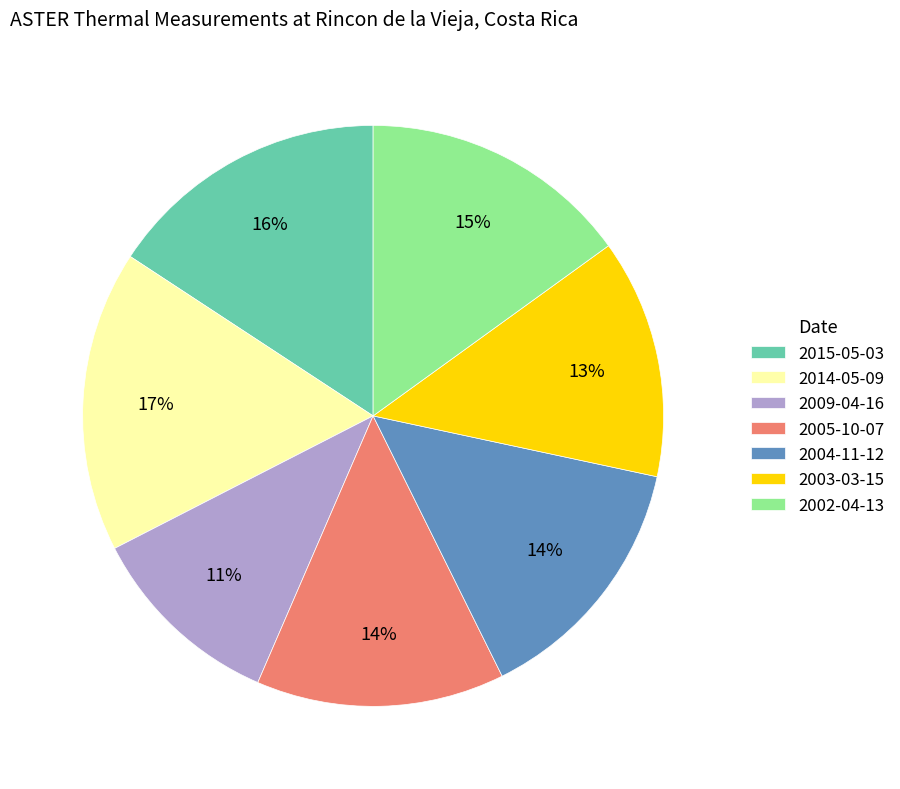

To the nearest percent, what is the difference between the largest and smallest slice percentages?

6%